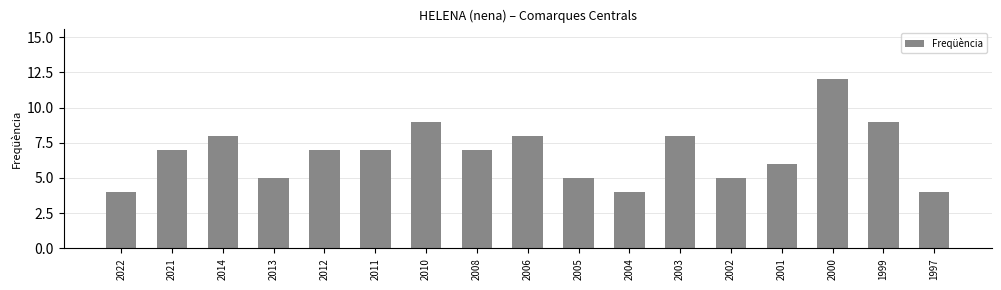

Reading left to right, transcribe all the data shown in this chart.

2022=4	2021=7	2014=8	2013=5	2012=7	2011=7	2010=9	2008=7	2006=8	2005=5	2004=4	2003=8	2002=5	2001=6	2000=12	1999=9	1997=4